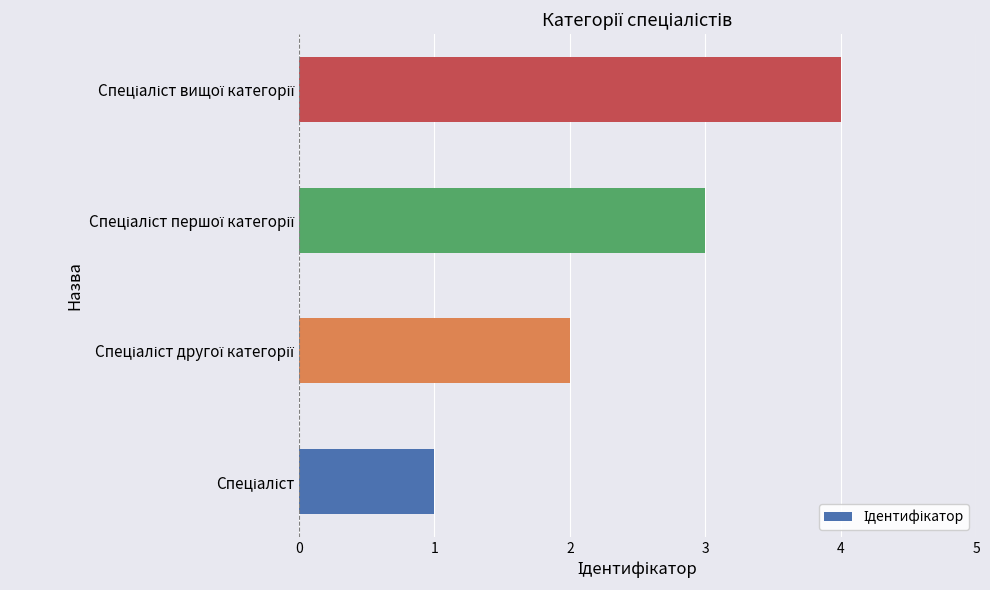

What is the maximum value shown in the chart?

4